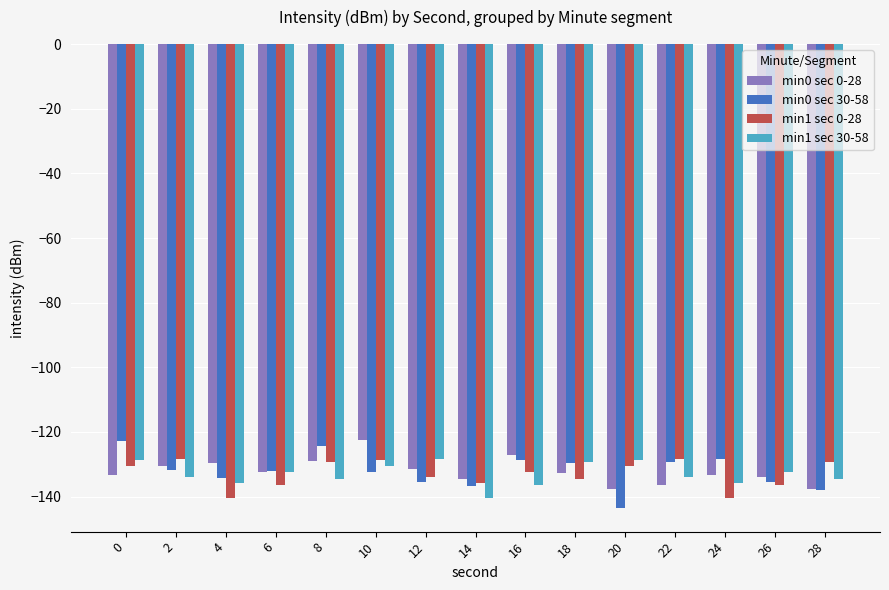

How many bars are there in each group?

4